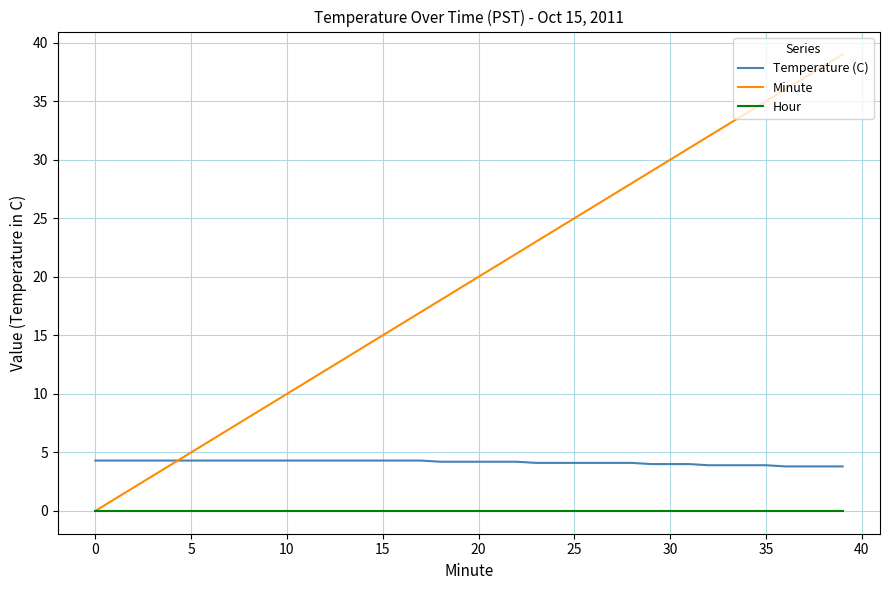

What is the maximum value shown in the chart?

39.0